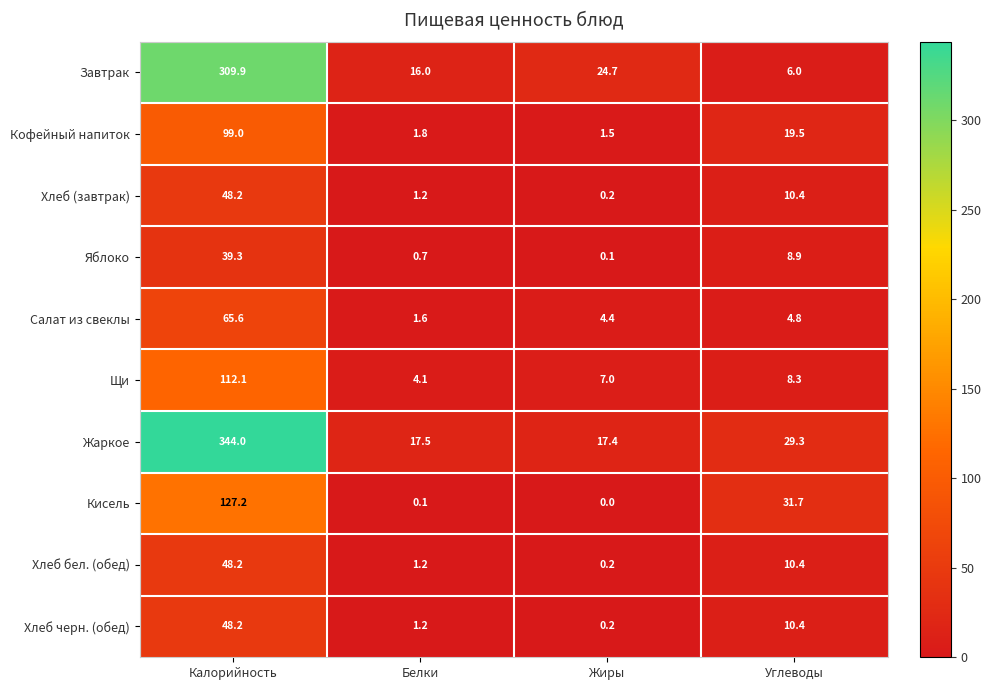

Is it true that Щи equals 8.3 at Углеводы?

True